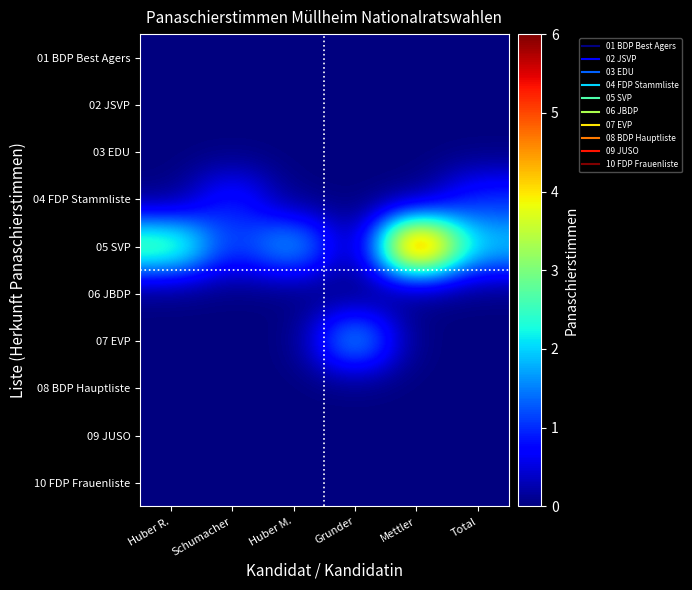

At which category is the sum across all series the highest?

Mettler